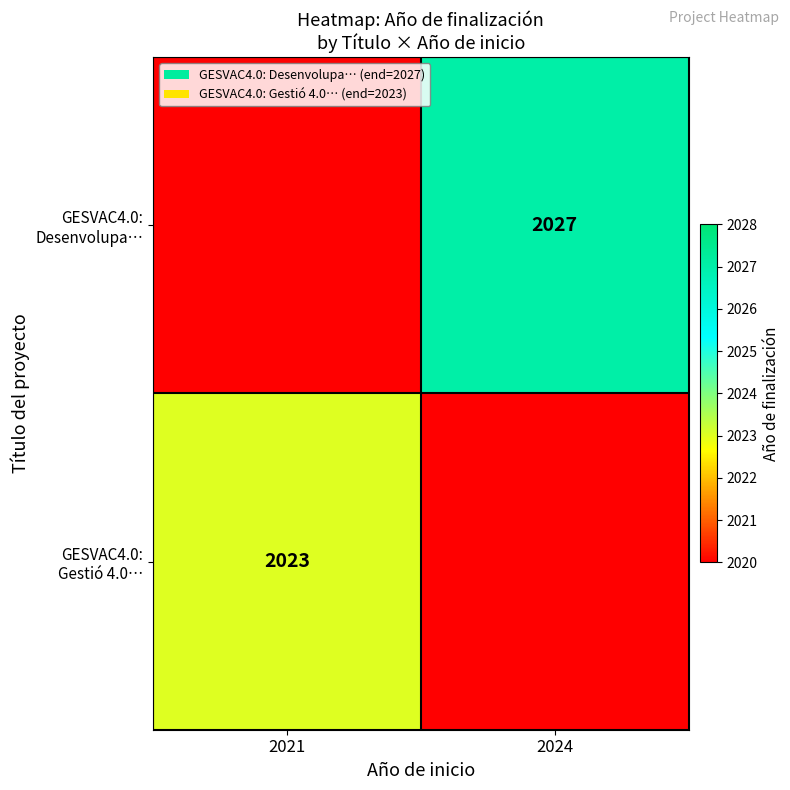

What is the highest value of the GESVAC4.0: Gestió 4.0… series?

2023.0